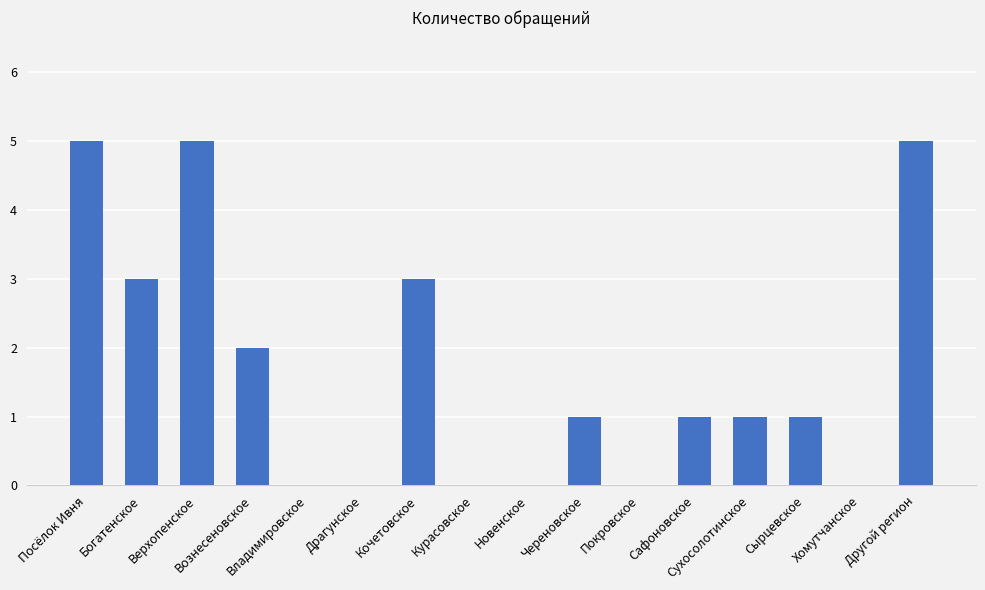

What is the maximum value shown in the chart?

5